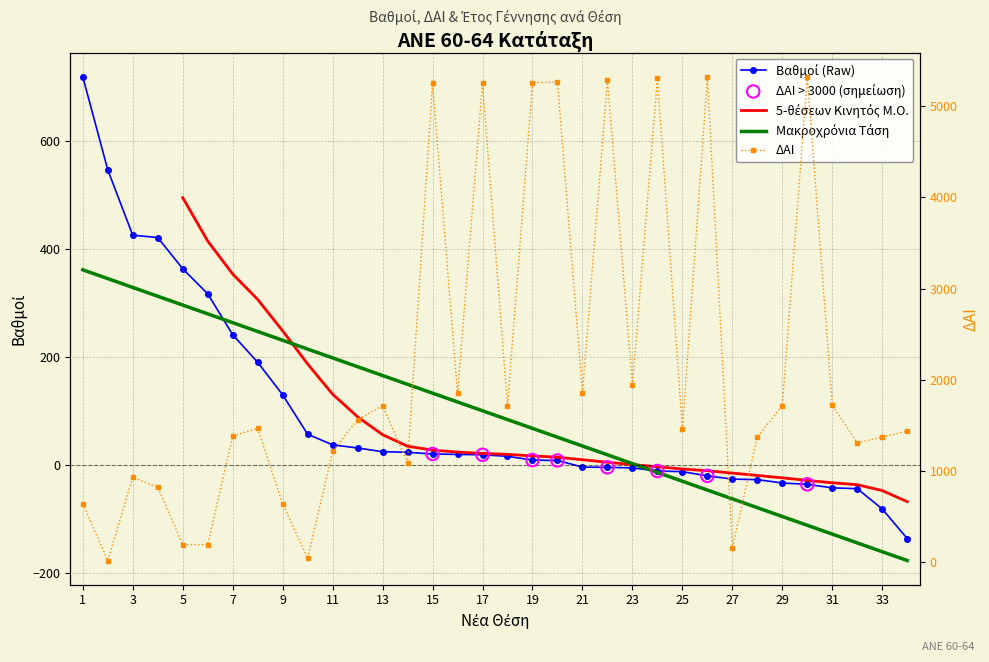

Which series contains the highest Y value?

ΔΑΙ